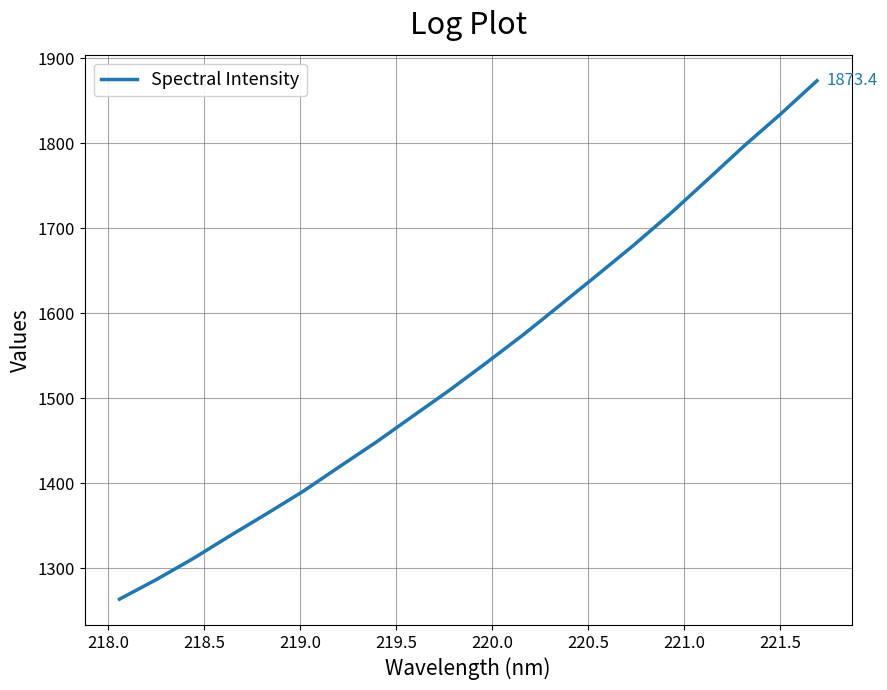

How many values are below 1541?

10